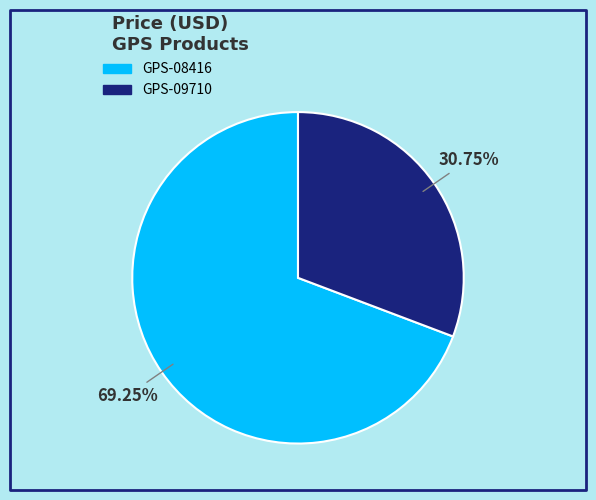

How many slices are in this pie chart?

2